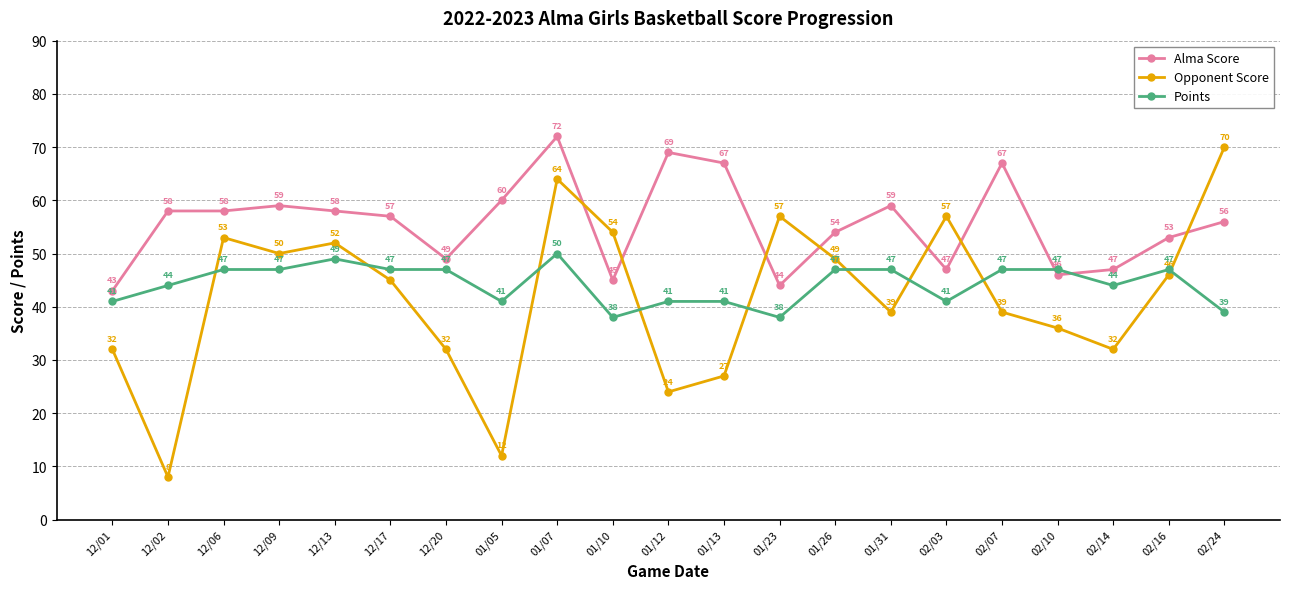

The Opponent Score series shows 11 at 01/13. True or false?

False